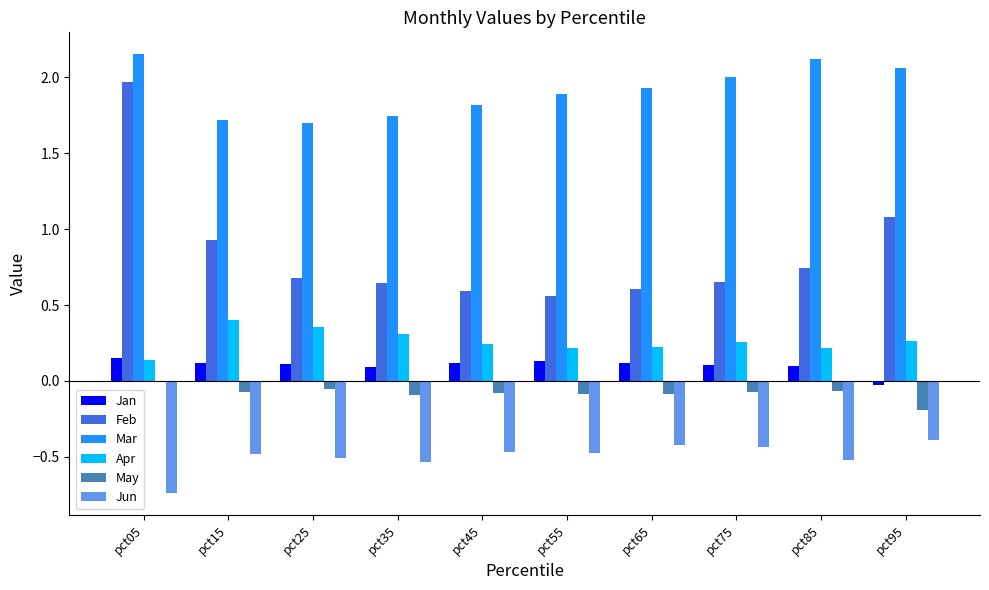

At which category is the sum across all series the highest?

pct05